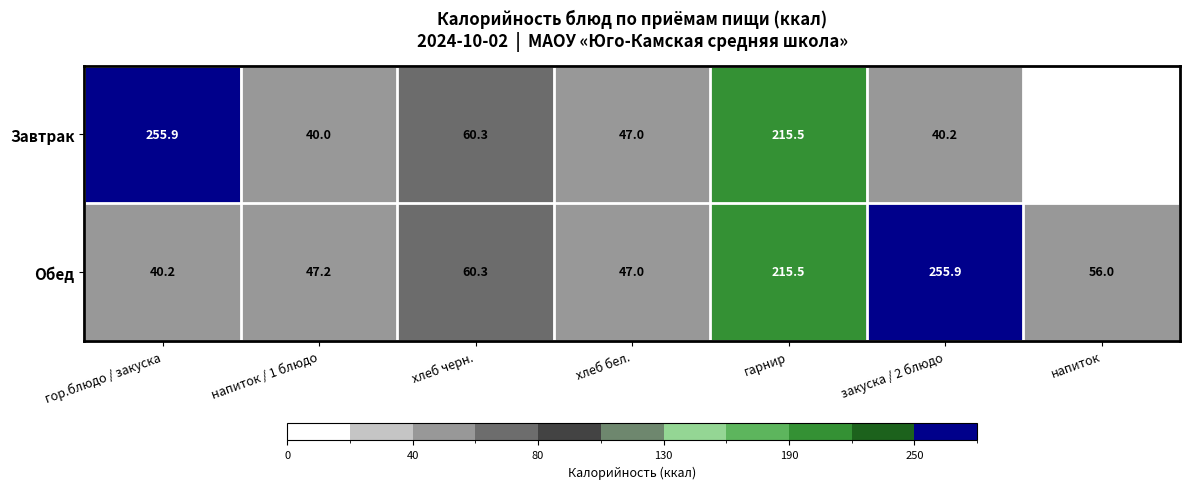

True or false: Завтрак has a value of 27.1 at хлеб бел..

False